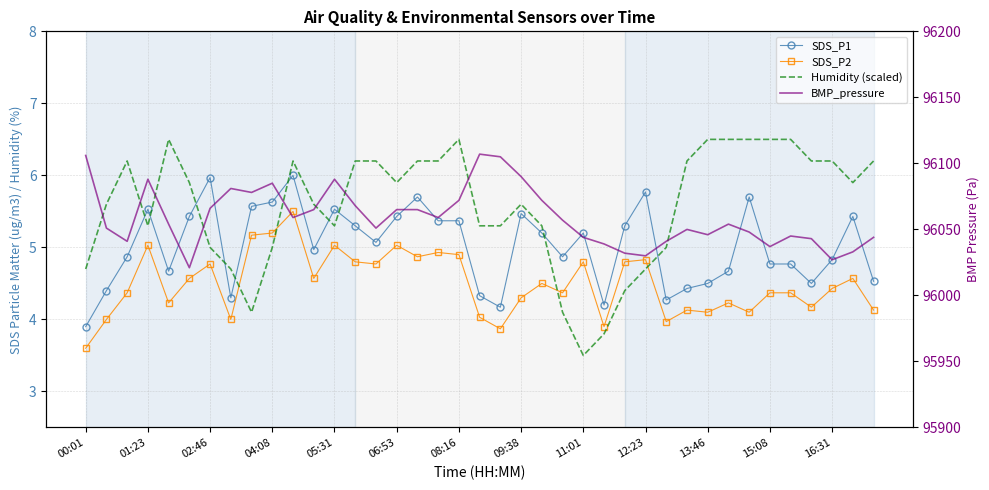

How many data points in Humidity (scaled) are less than 5?

8